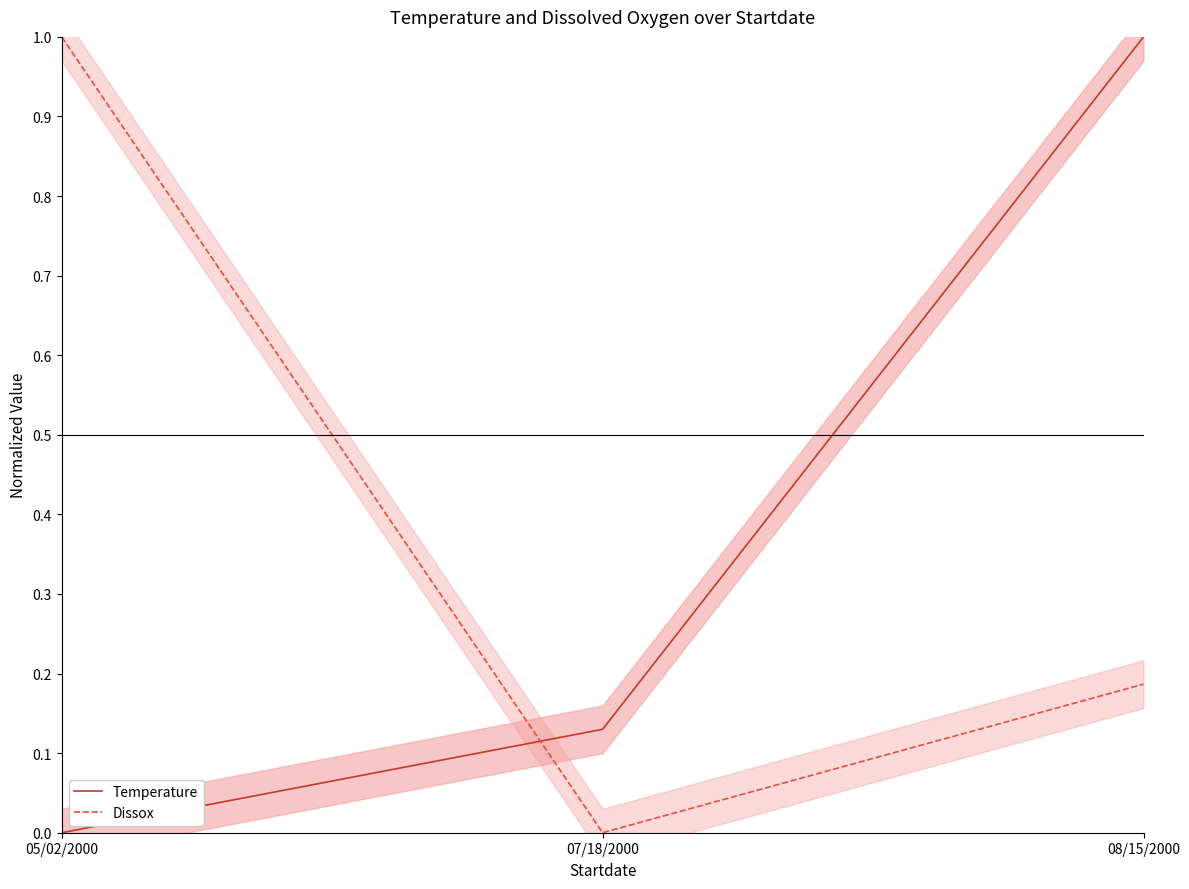

Reading left to right, extract all data points from this chart.

Temperature: 05/02/2000=0.0	07/18/2000=0.1	08/15/2000=1.0
Dissox: 05/02/2000=1.0	07/18/2000=0.0	08/15/2000=0.2